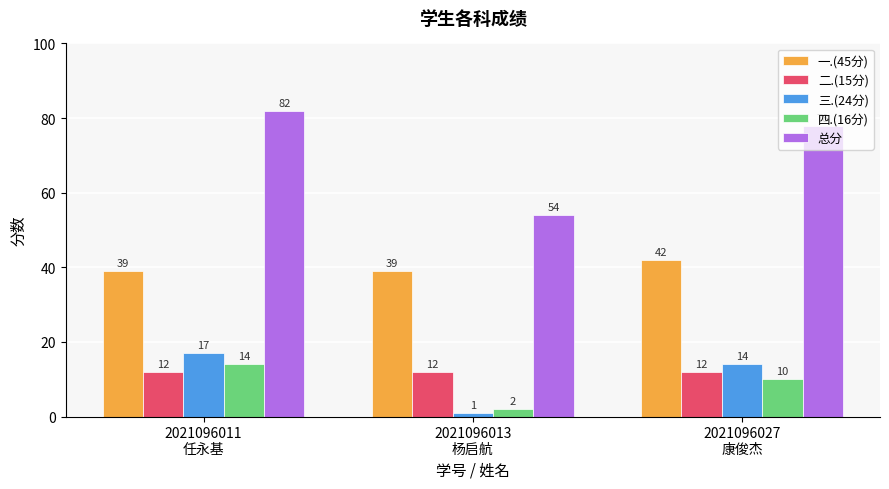

True or false: 四.(16分) has a value of 20 at 2021096011
任永基.

False